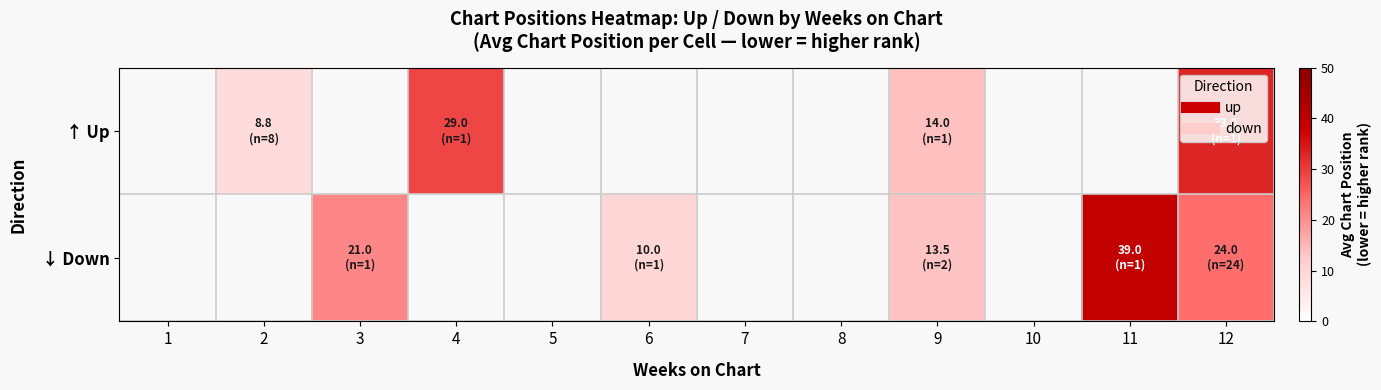

How many positive values does the ↑ Up series have?

4